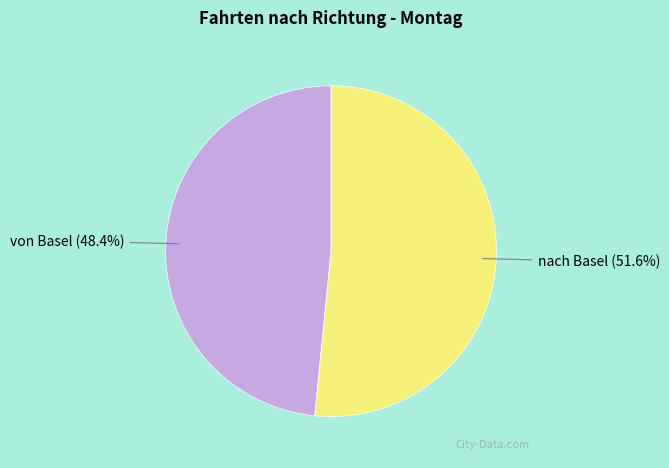

How many slices are in this pie chart?

2